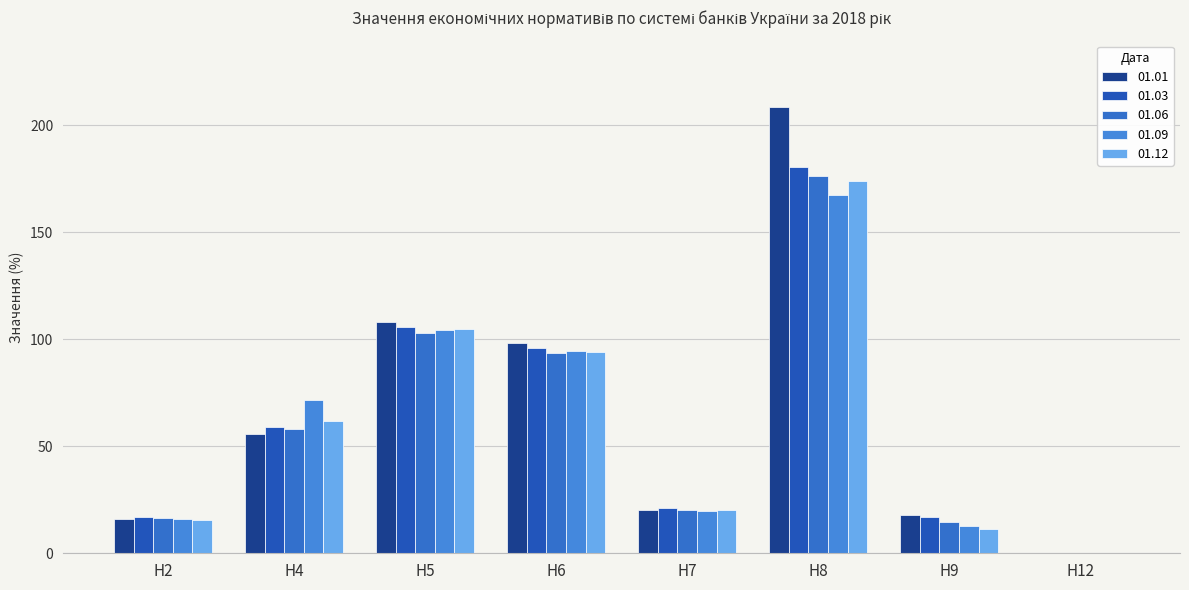

What is the sum of all 01.01 values?

524.8